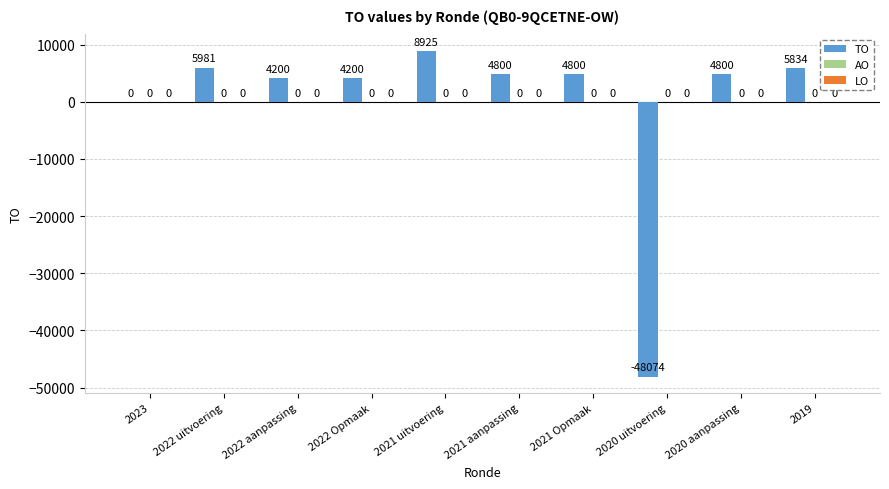

What is the greatest value displayed?

8925